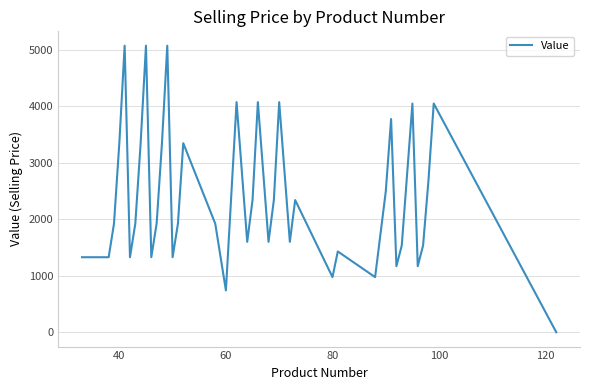

How many values are above zero?

39